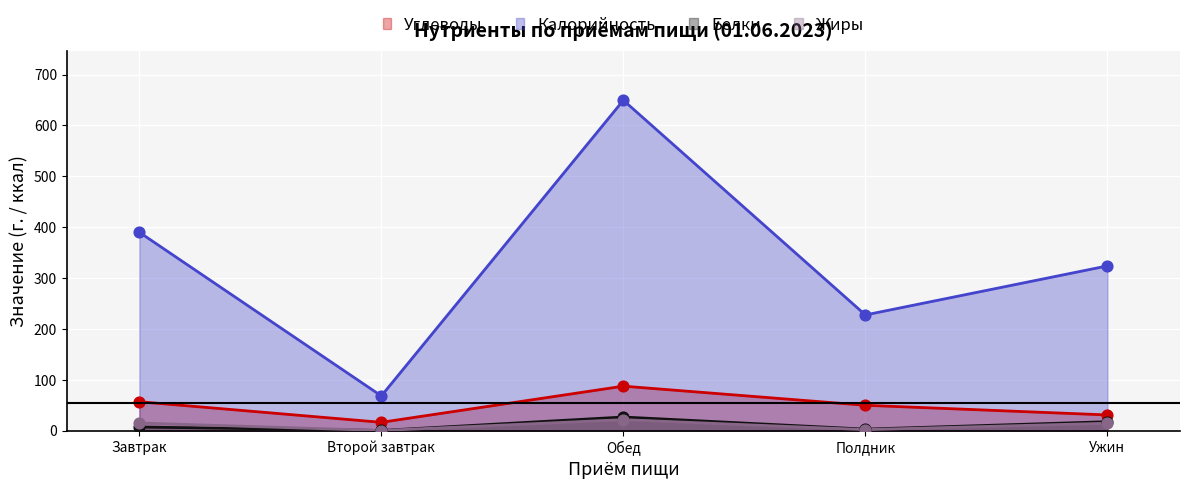

Which series has the largest total across all categories?

Калорийность